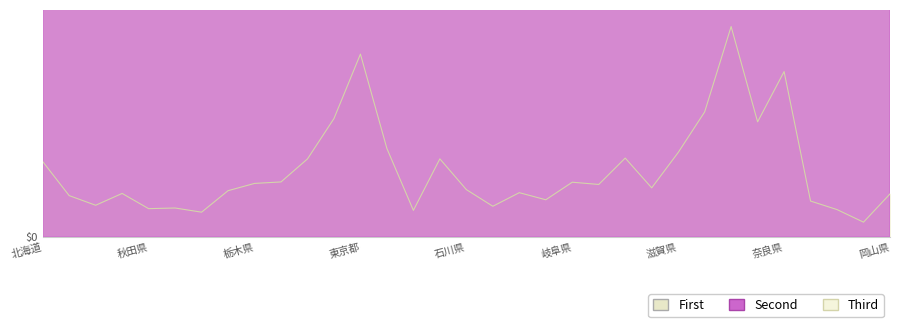

Does the chart have visible grid lines?

Yes